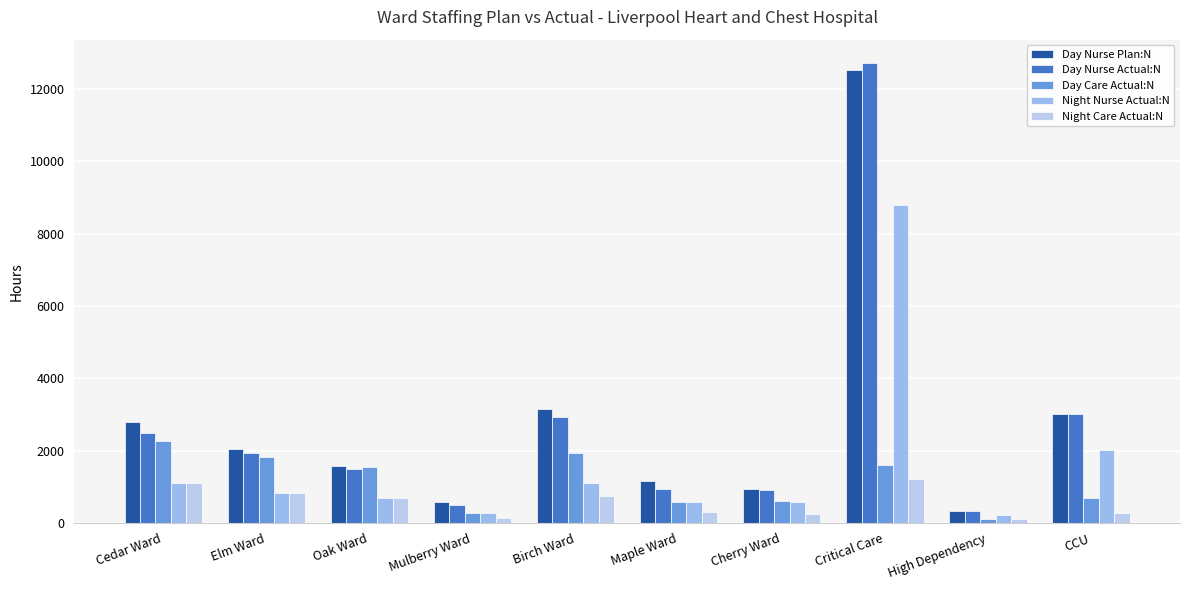

Count the number of categories in the chart.

10